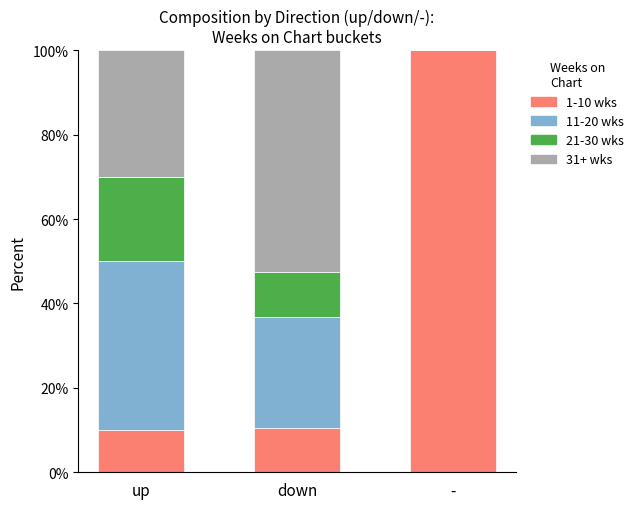

What is the sum of all 1-10 wks values?

120.5